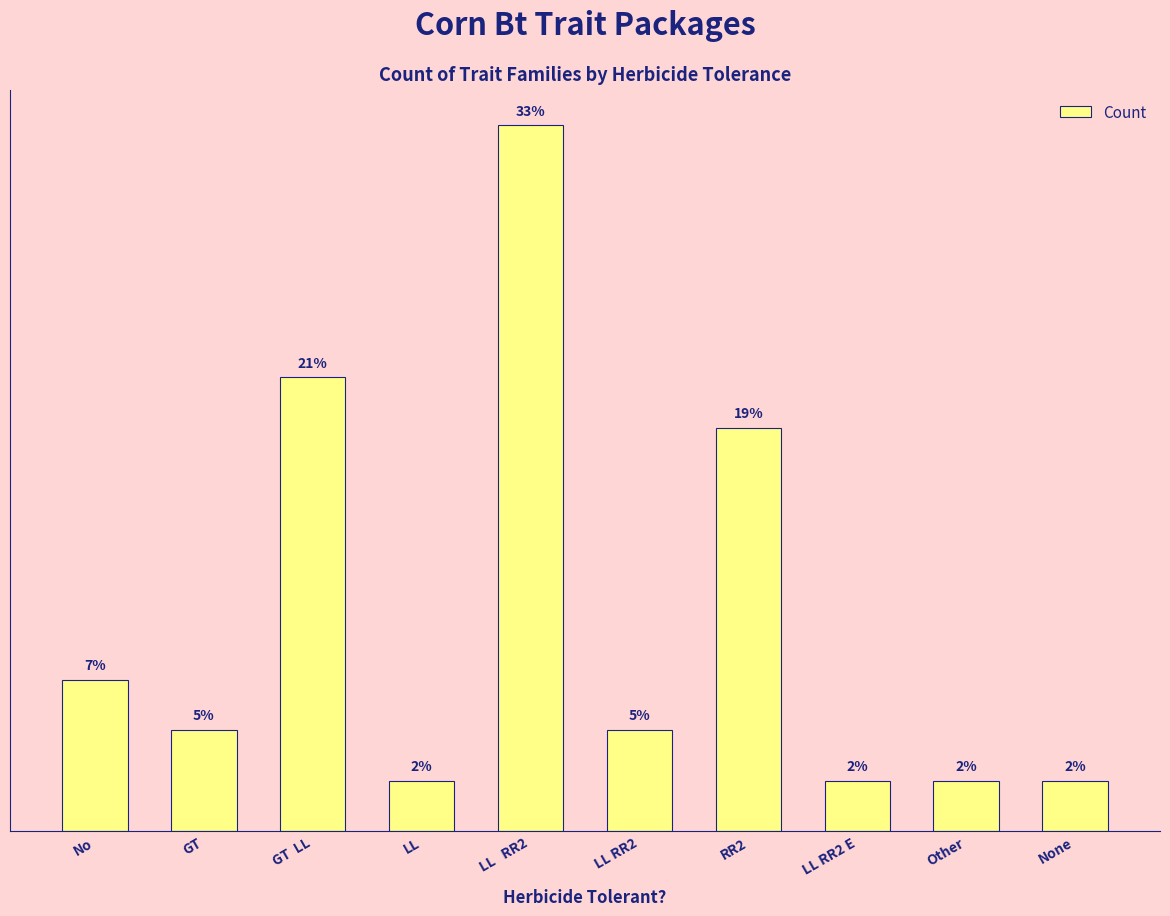

Does the chart contain any negative values?

No